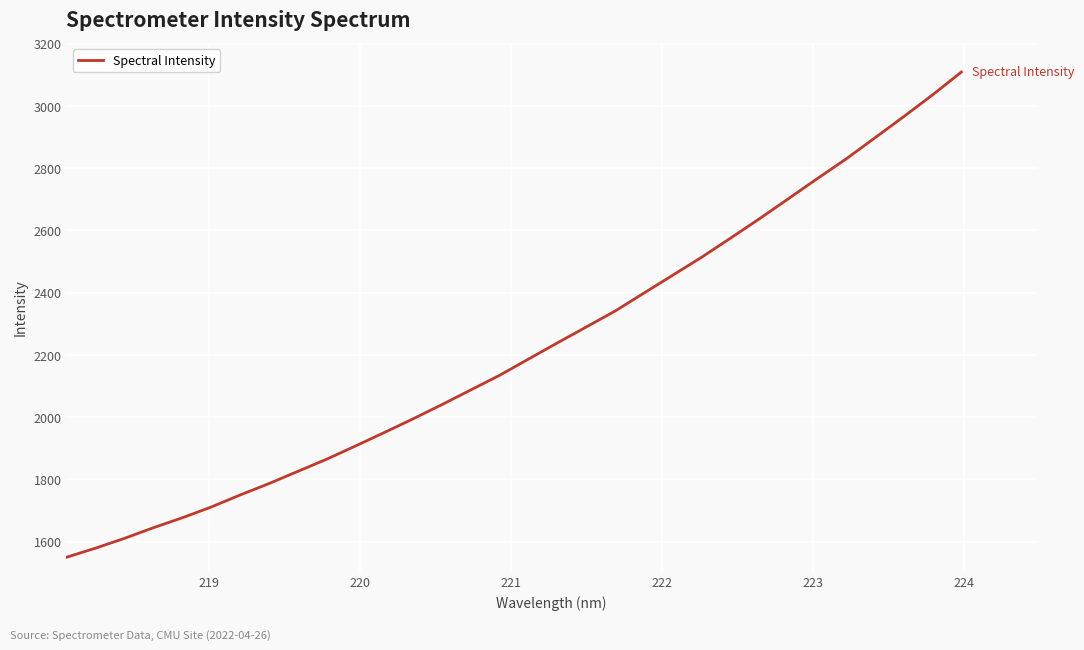

True or false: the data has more than 0 interior local peaks.

False